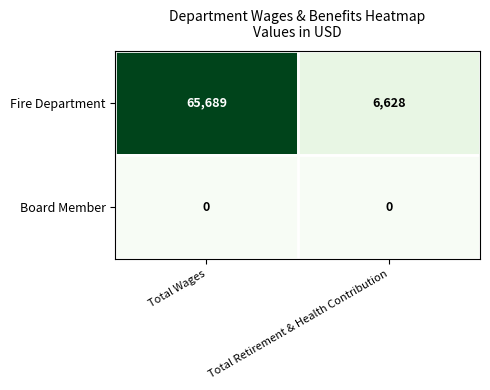

What is the total value across all series at Total Wages?

65689